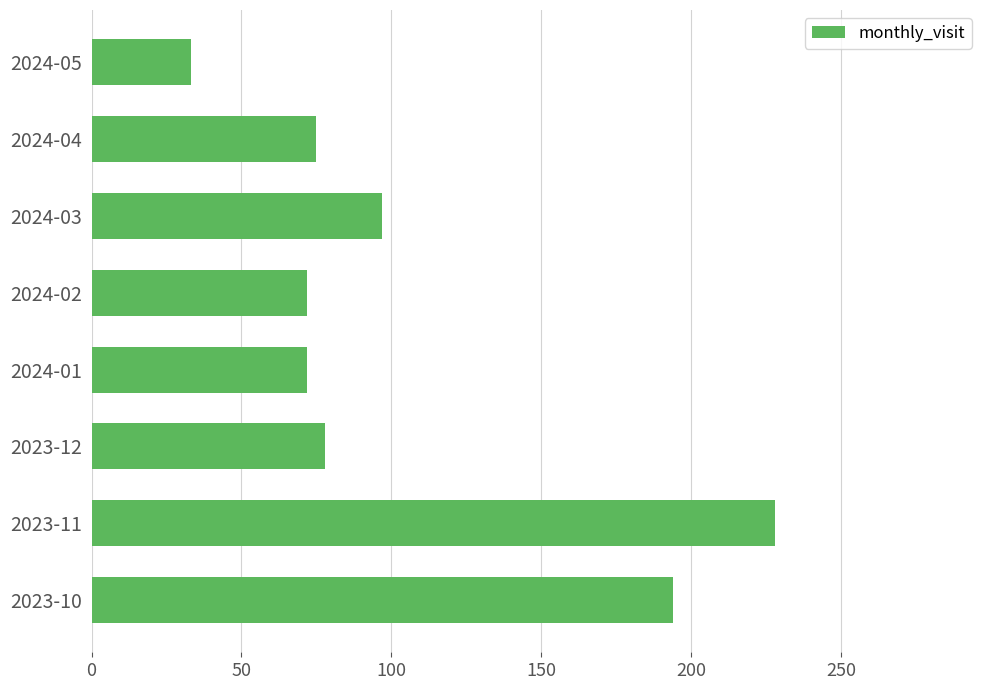

Which has a higher value, 2024-02 or 2023-11?

2023-11